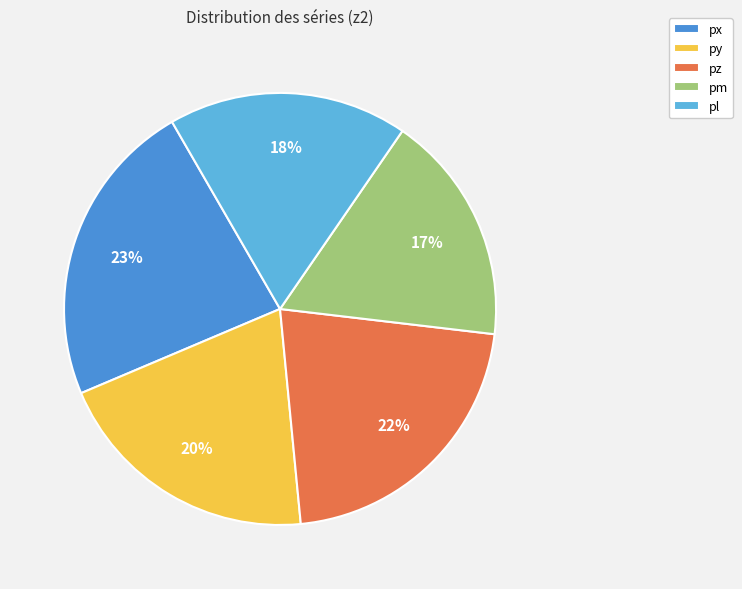

Is there any slice that represents more than half of the pie?

No